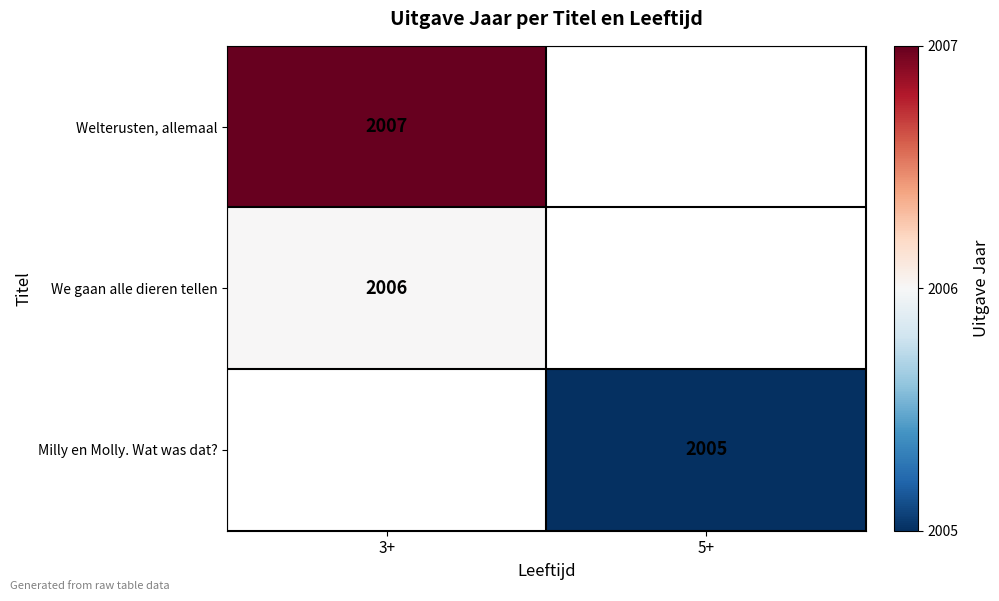

The value of Welterusten, allemaal at 3+ is 488. True or false?

False